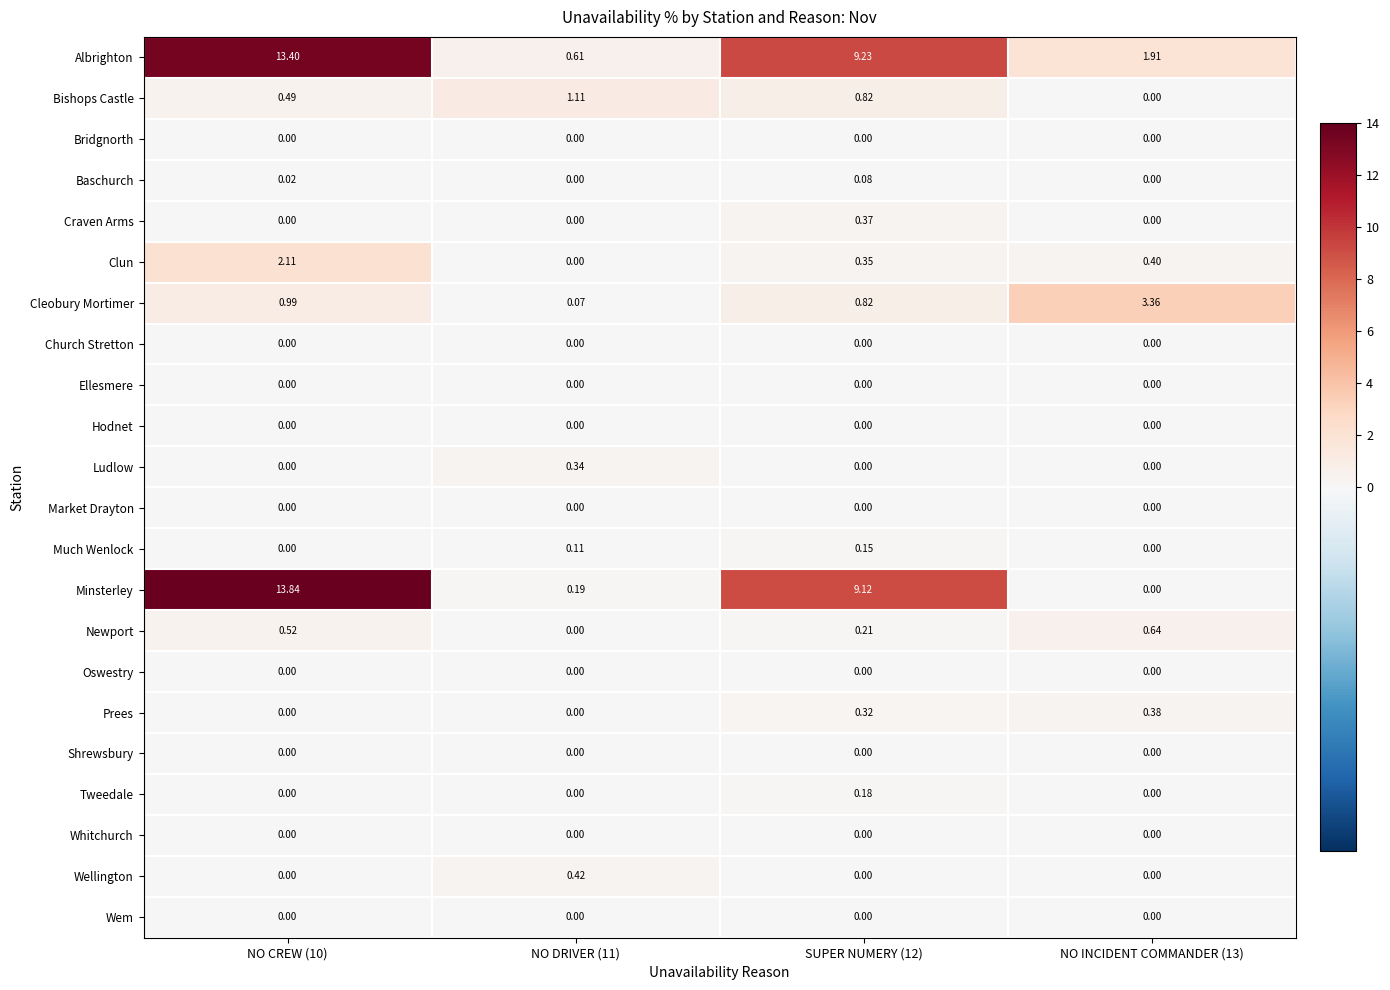

What is the total value across all series at NO DRIVER (11)?

2.9